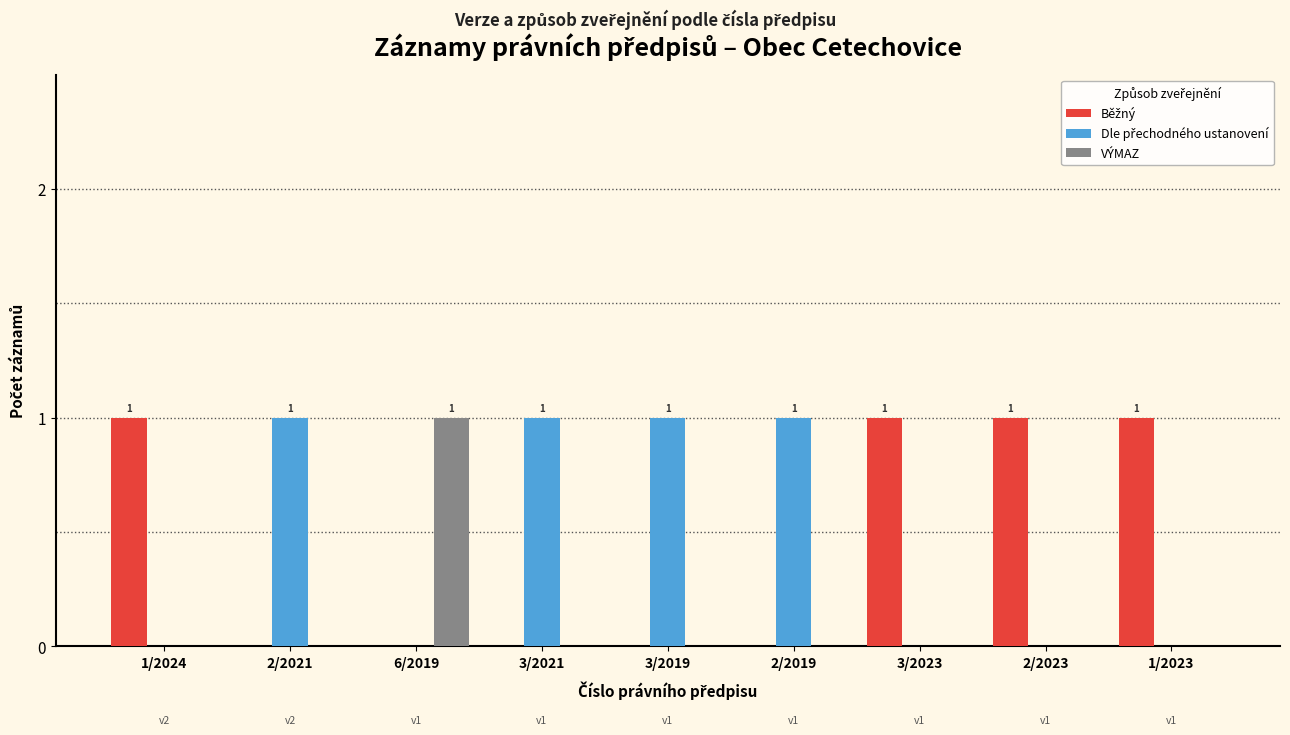

Is it true that VÝMAZ equals -1 at 2/2021?

False